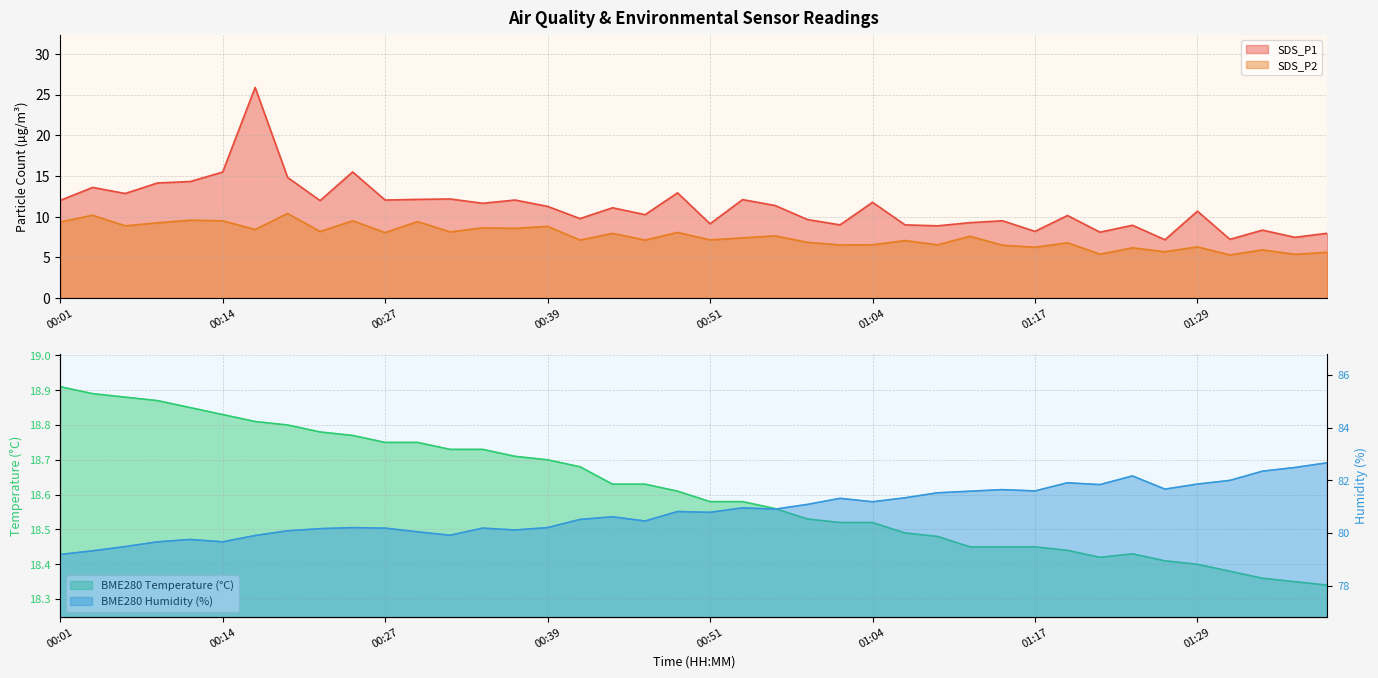

True or false: BME280_humidity and SDS_P2 intersect in this chart.

False